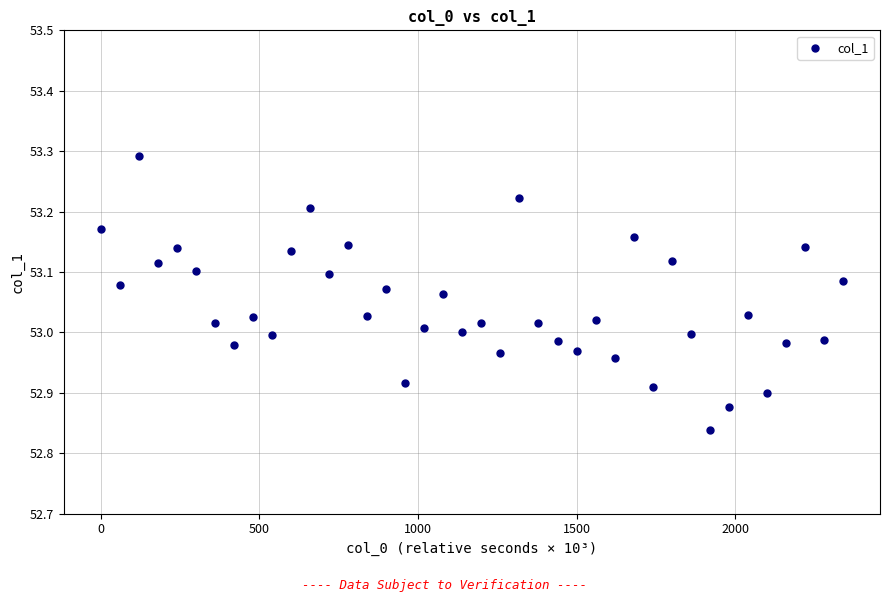

What is the range of X values (max minus min)?

2340.0